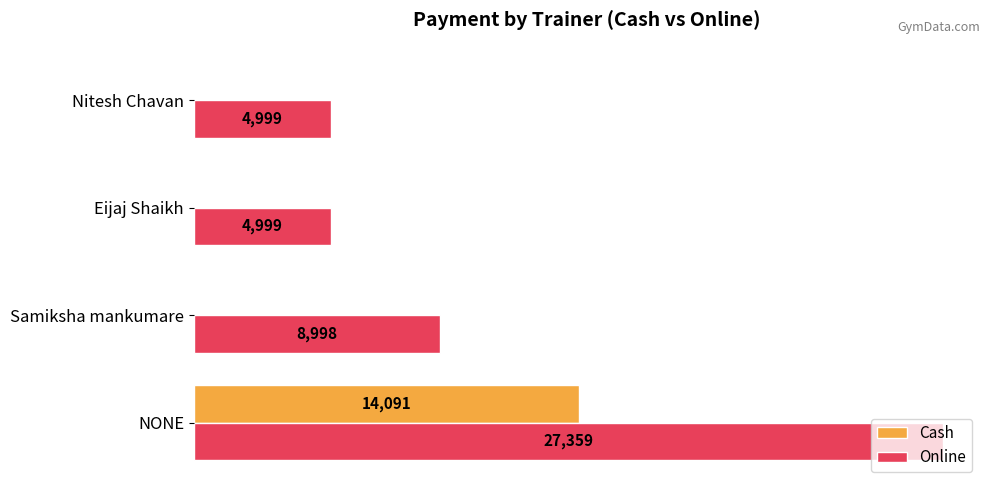

At which category is the sum across all series the highest?

NONE